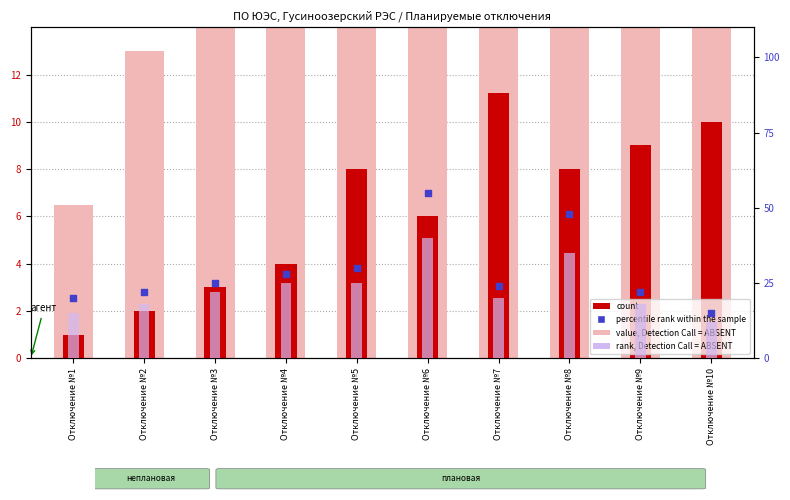

Which series has the largest total across all categories?

value, Detection Call = ABSENT